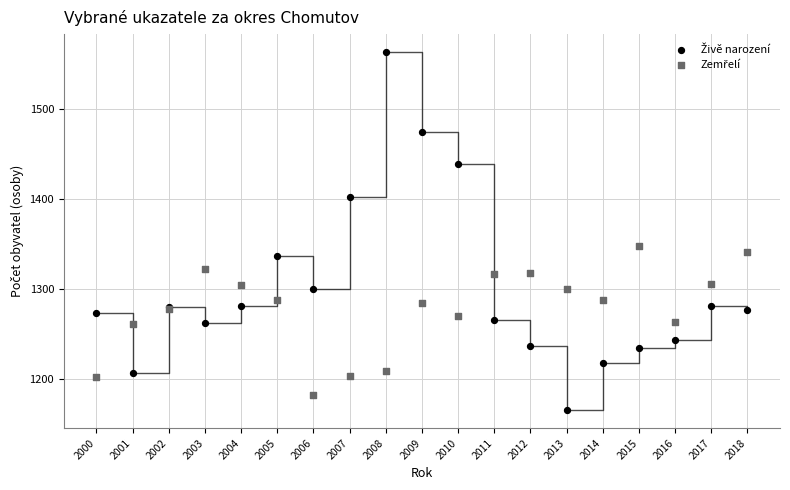

Across all series, what Y value is closest to 1364?

1347